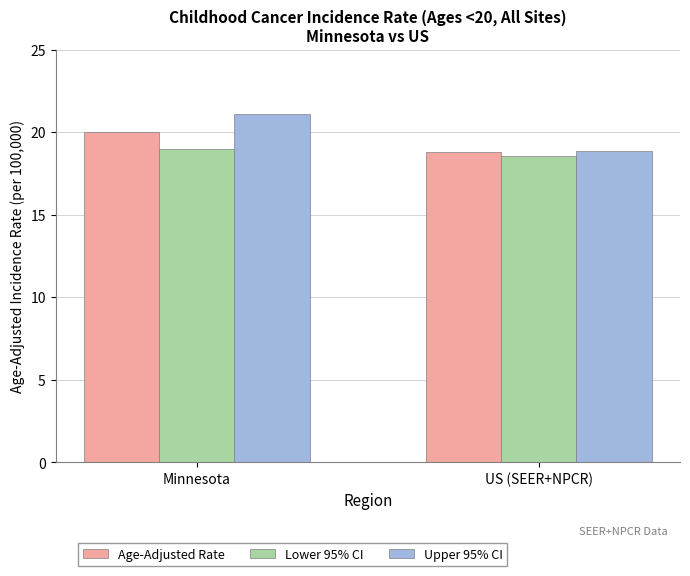

What is the value of the Upper 95% CI bar at the 2nd from the left?

18.9